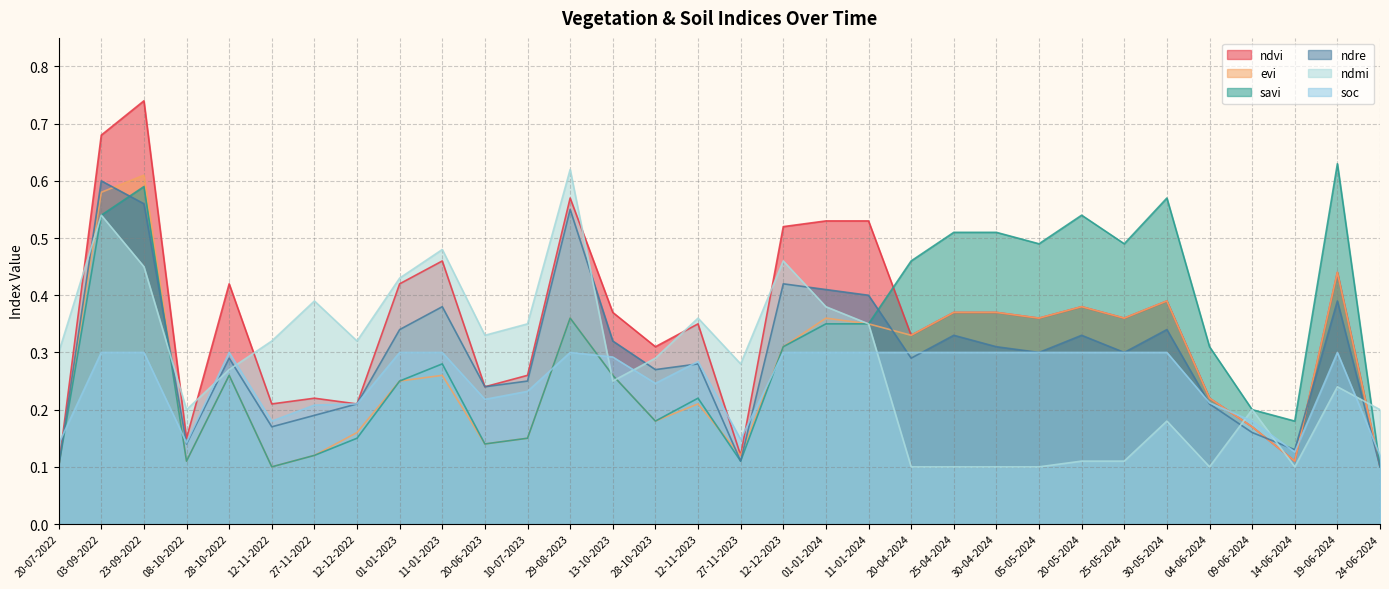

How many series are shown in this chart?

6